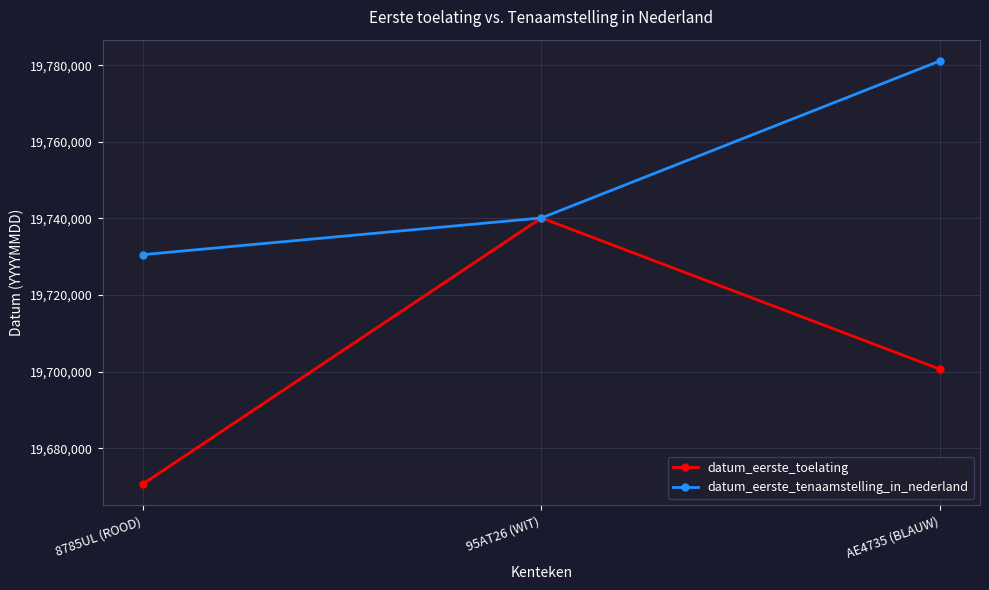

Count the datum_eerste_toelating values in the range 19670630 to 19740122.

3